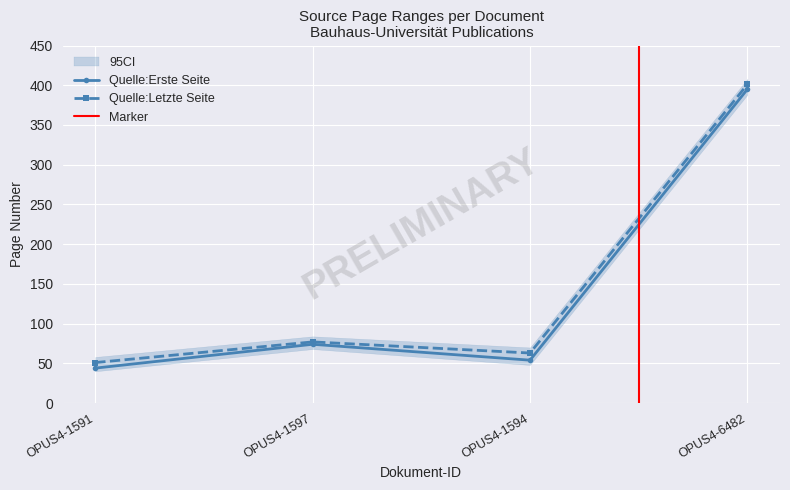

Rank the series at OPUS4-6482 from lowest to highest value.

Quelle:Erste Seite, Quelle:Letzte Seite